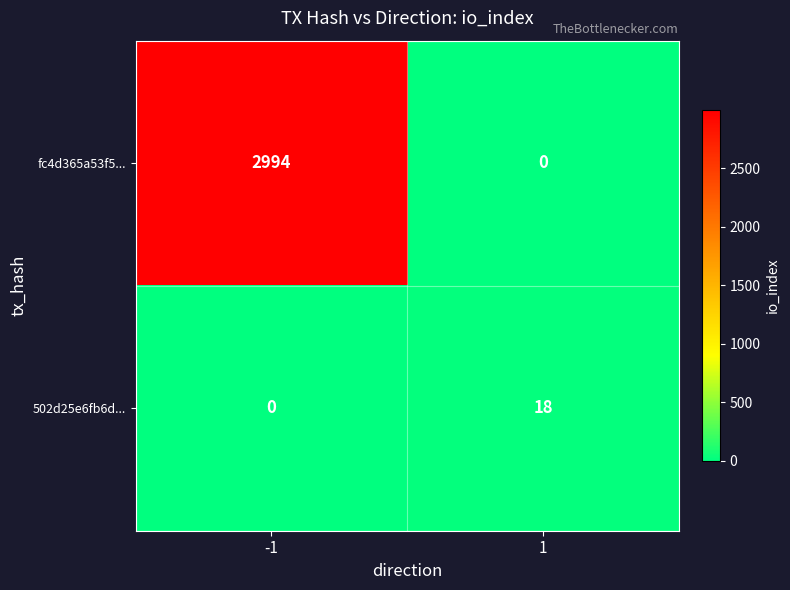

What value does the 502d25e6fb6d... series have at 1?

18